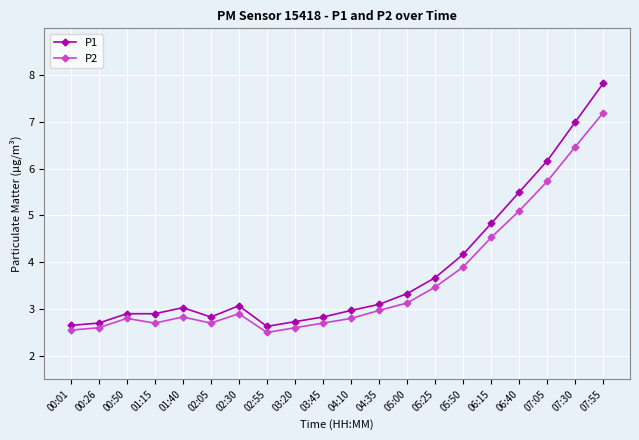

The value of P2 at 03:45 is 1.4. True or false?

False